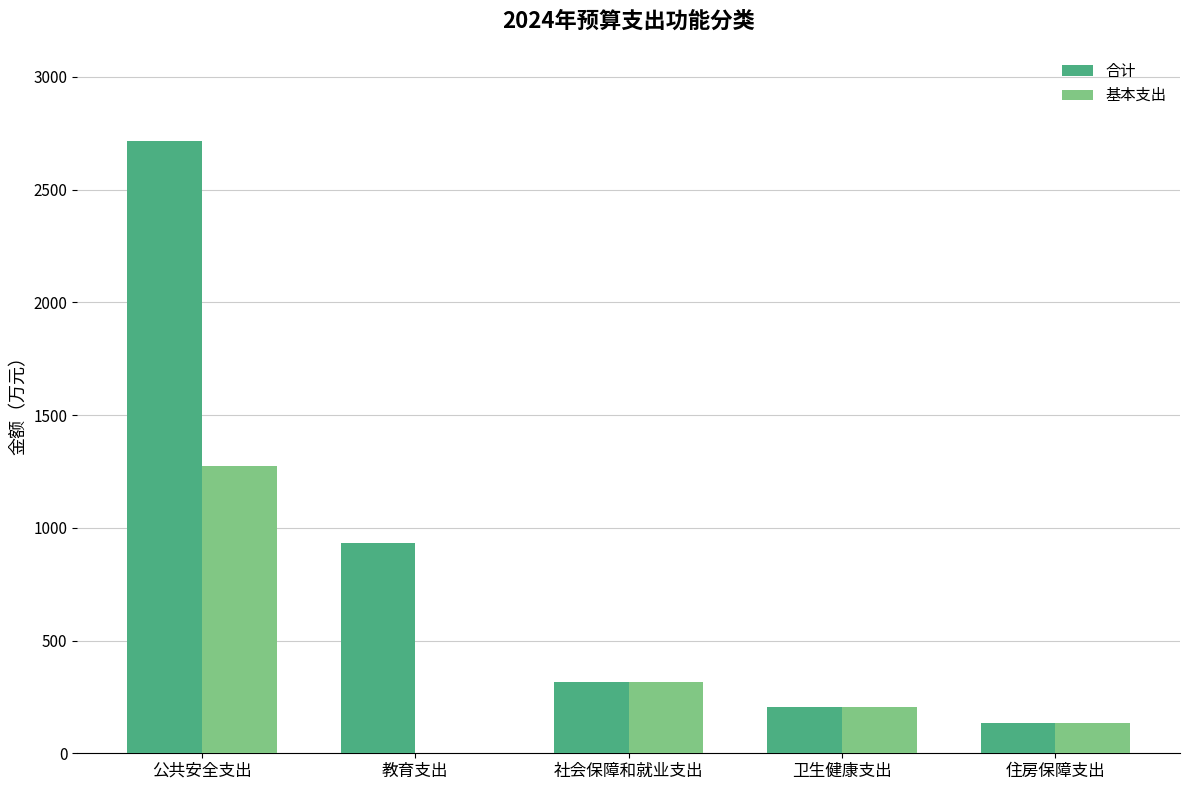

The 基本支出 series shows 315.6 at 社会保障和就业支出. True or false?

True